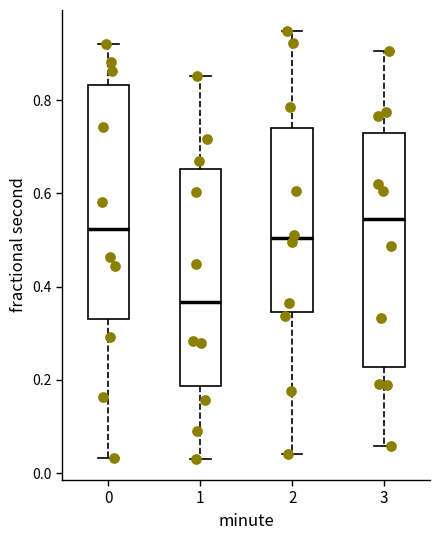

Reading left to right, read every box against the y-axis: the position of its median line, the range the box covers, and the ends of its whiskers. The values are not printed on the chart, so give them approximately, as read against the axis.

0: median 0.52, box 0.34 to 0.84, whiskers 0.04 to 0.92
1: median 0.36, box 0.18 to 0.66, whiskers 0.04 to 0.86
2: median 0.50, box 0.34 to 0.74, whiskers 0.04 to 0.94
3: median 0.54, box 0.22 to 0.74, whiskers 0.06 to 0.90